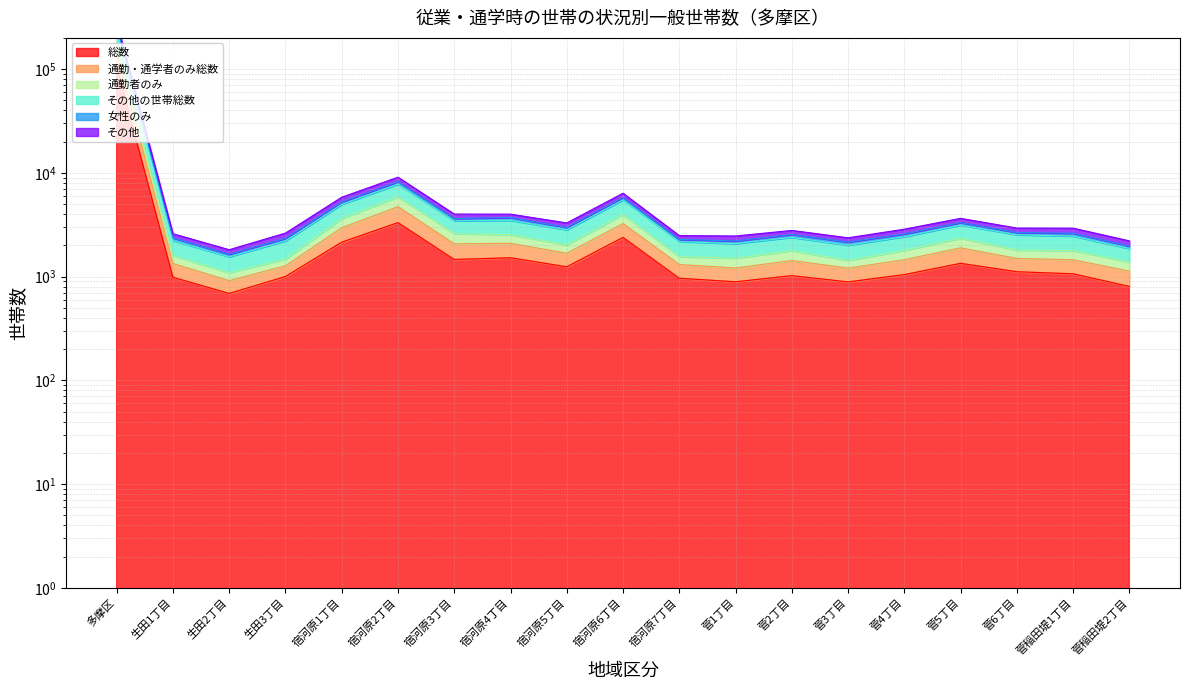

What is the sum of all その他の世帯総数 values?

348910